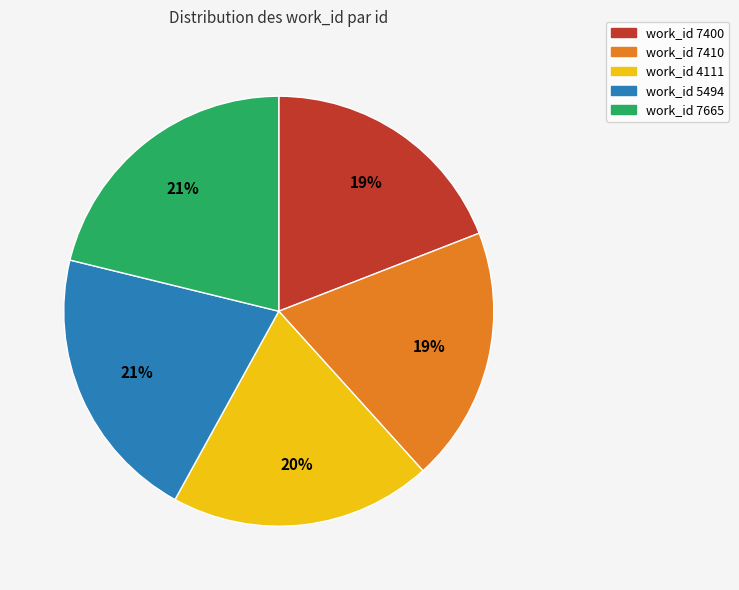

How many segments does this pie chart have?

5